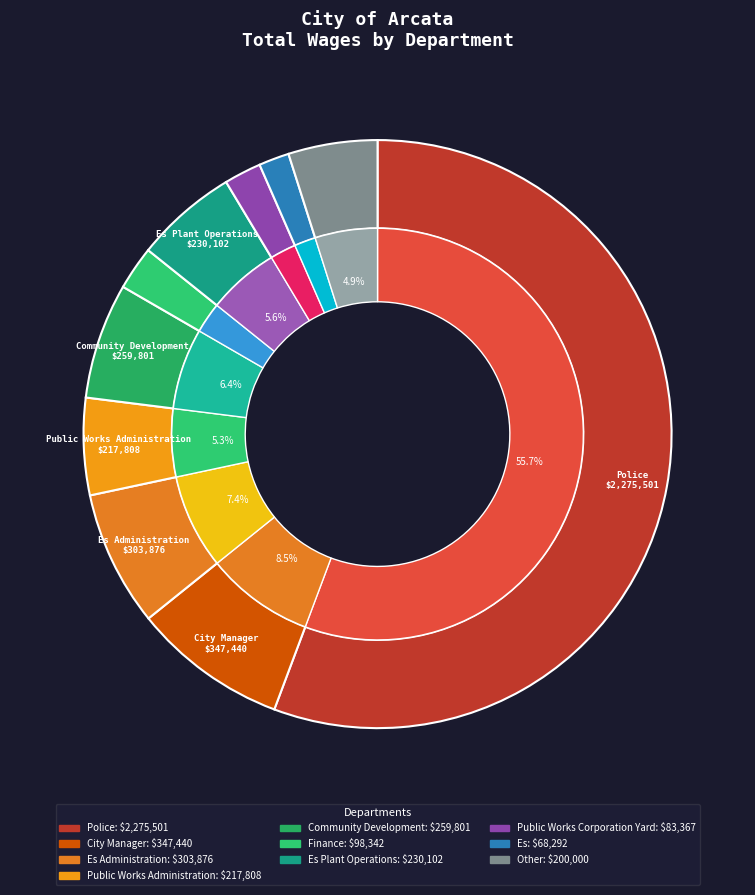

Do Community Development and Finance together represent more than half of the pie?

No